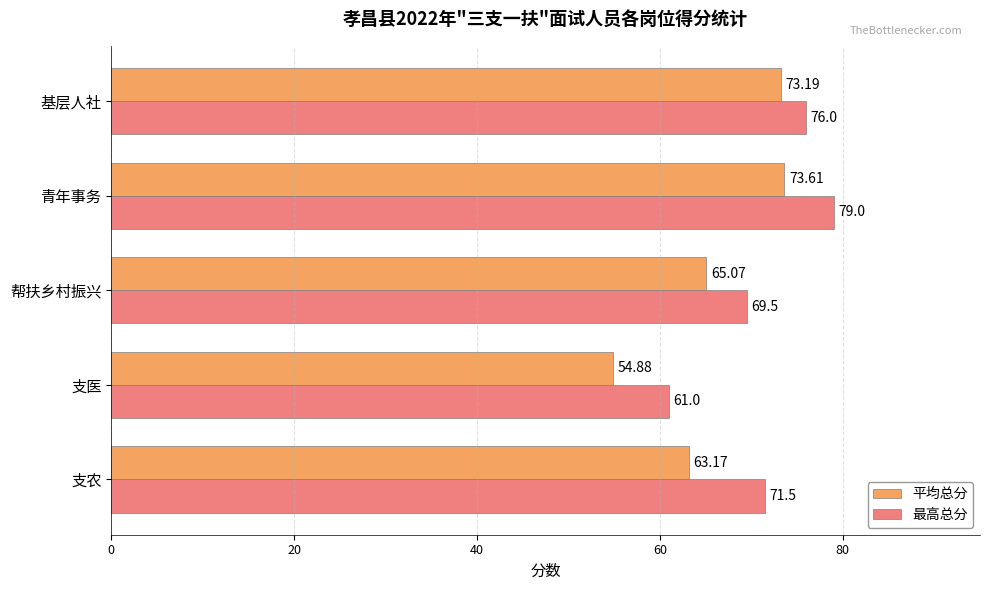

Which category has the highest value in the 平均总分 series?

青年事务